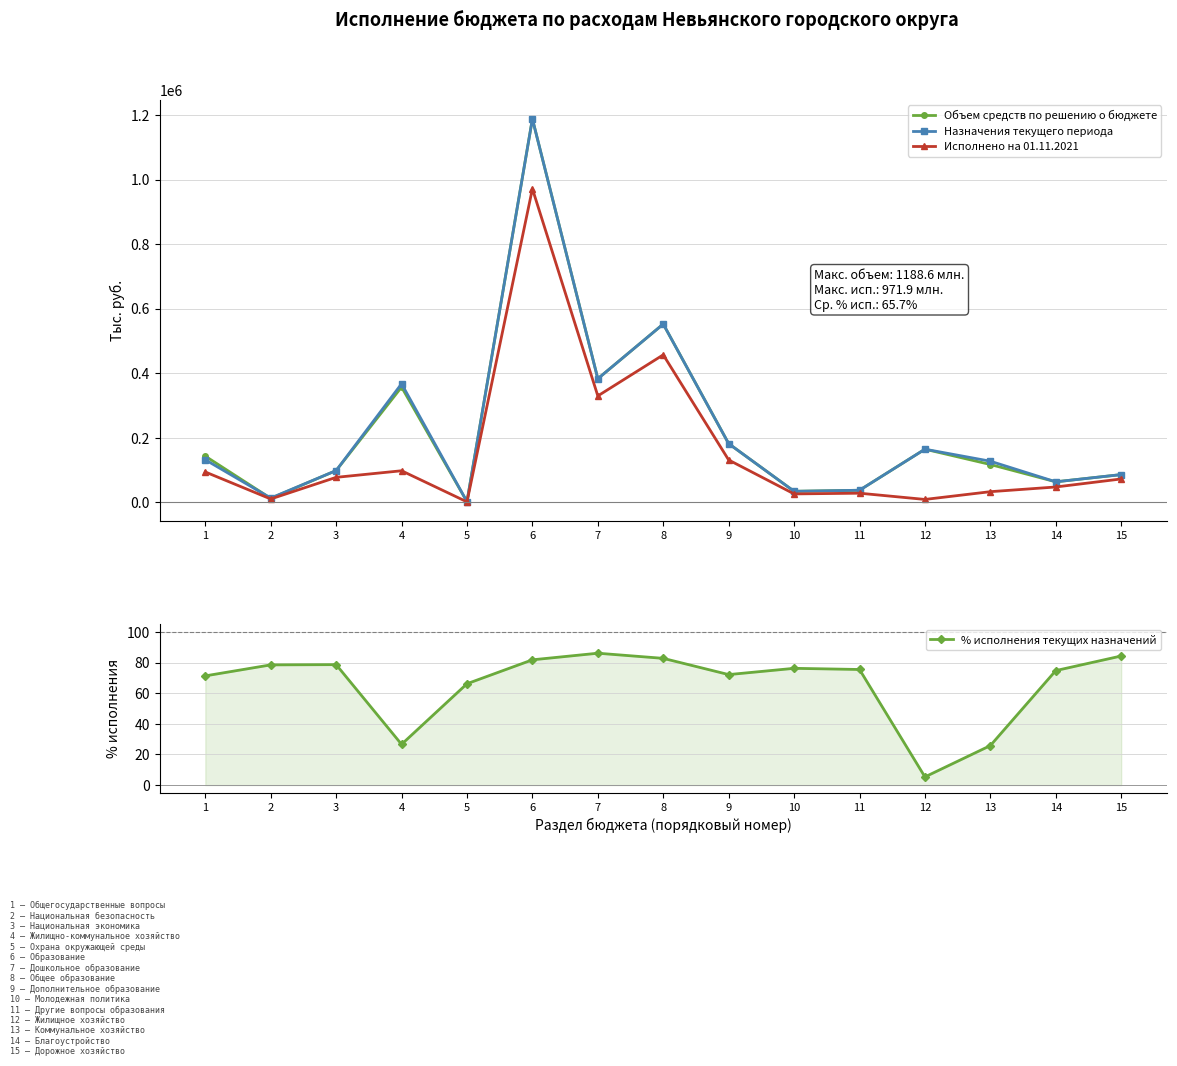

What is the smallest value displayed?

5.3